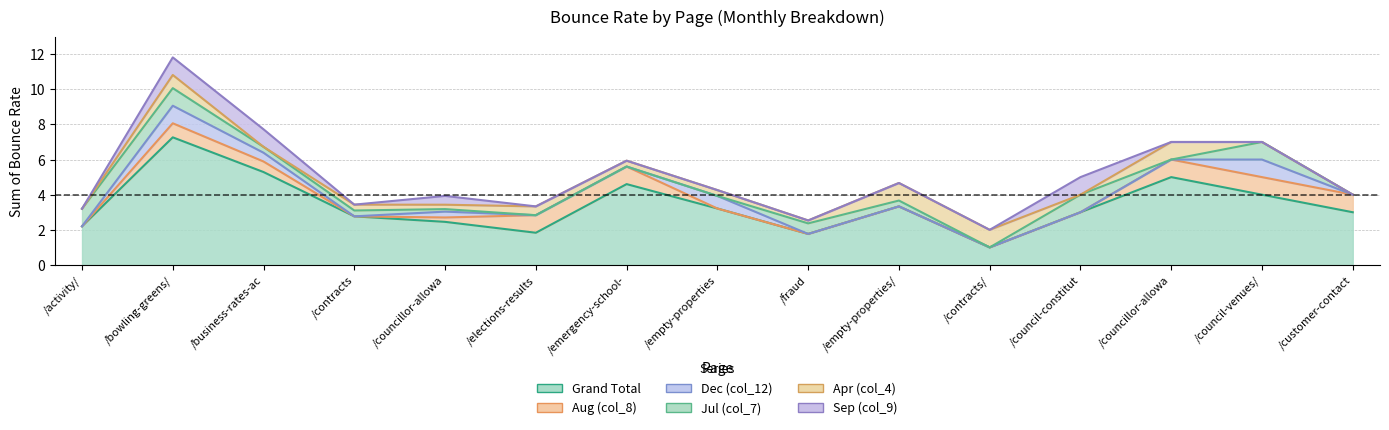

In Dec (col_12), how many points are higher than both neighbors (excluding endpoints)?

4